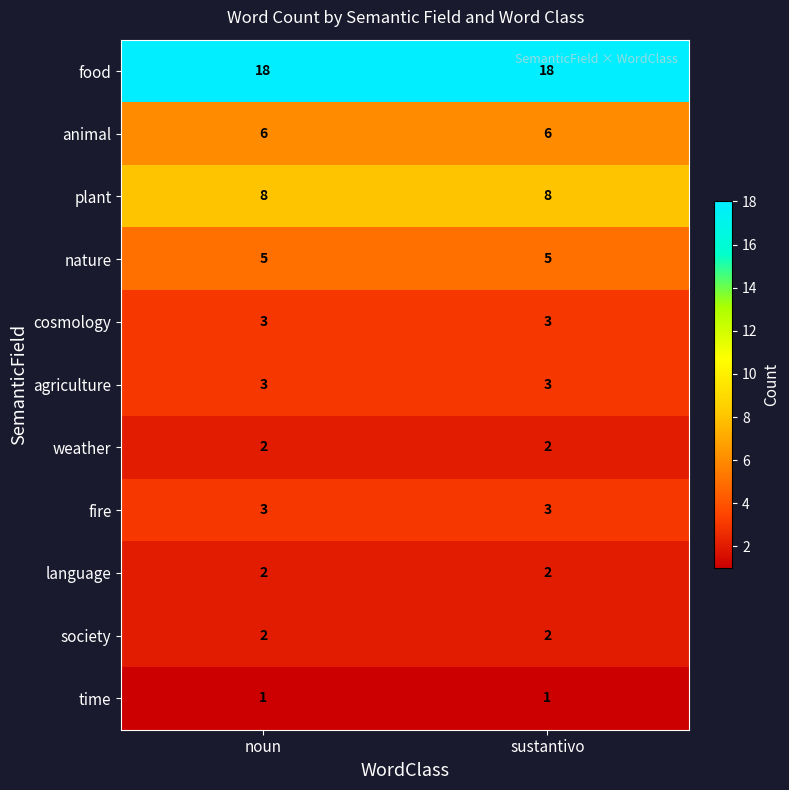

Is the value of food at sustantivo greater than the value of agriculture at noun?

Yes